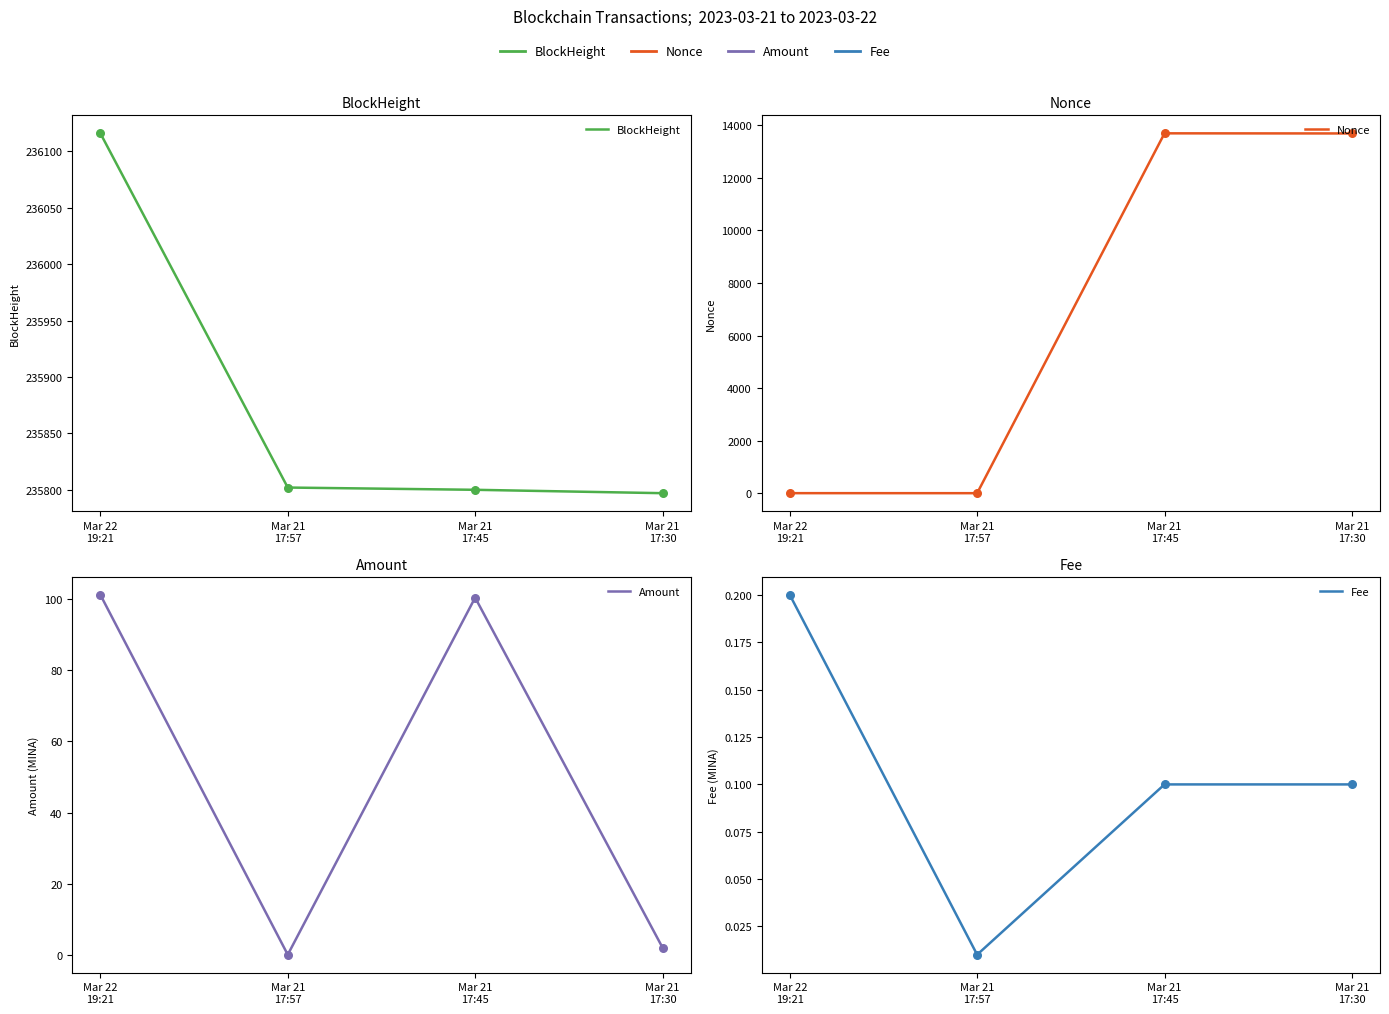

Which series has the widest spread of Y values?

Nonce